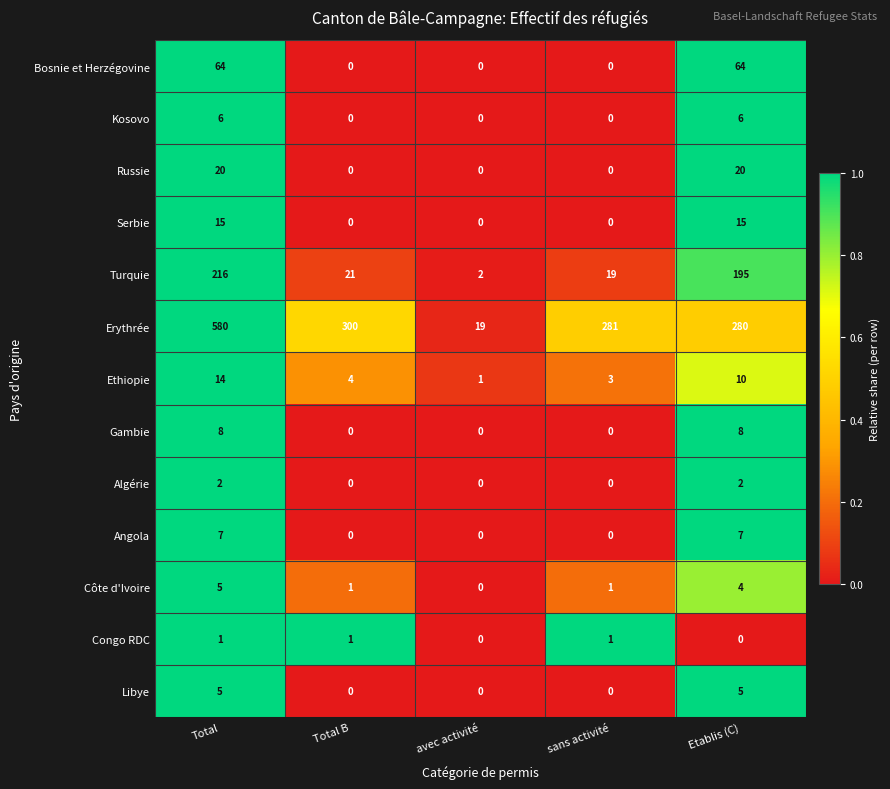

The Angola series shows 11 at Etablis (C). True or false?

False